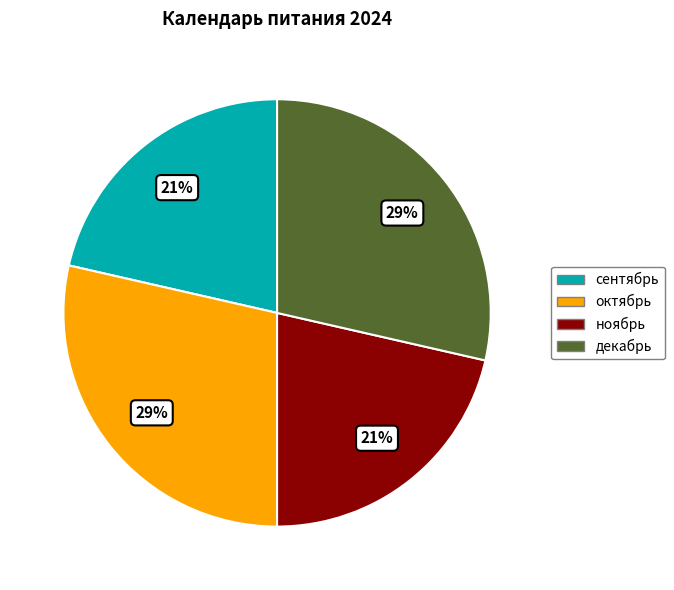

Do сентябрь and ноябрь together represent more than half of the pie?

No